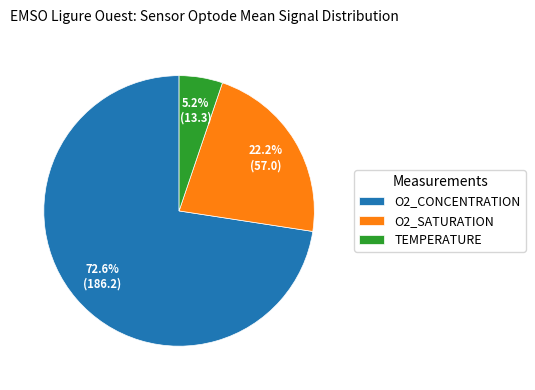

What is the ratio of the value at O2_SATURATION to the value at O2_CONCENTRATION?

0.3